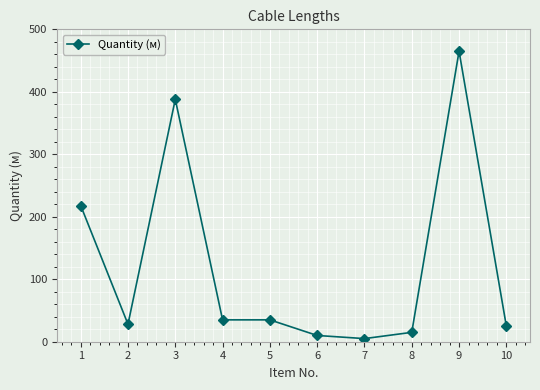

Between 5 and 6, which is larger?

5